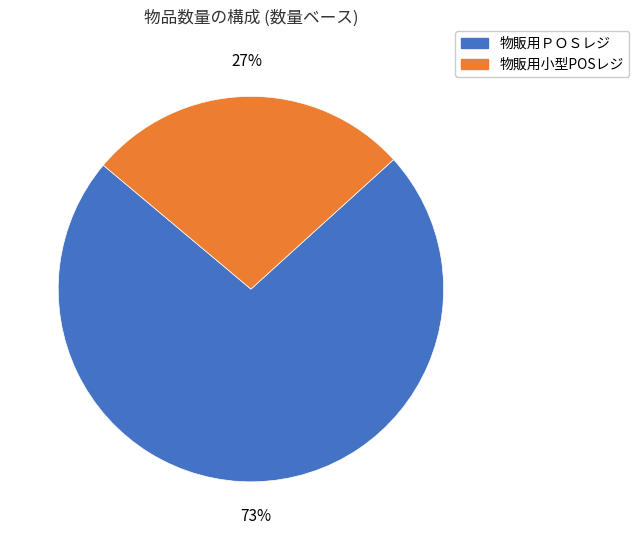

To the nearest percent, what is the difference between the largest and smallest slice percentages?

46%